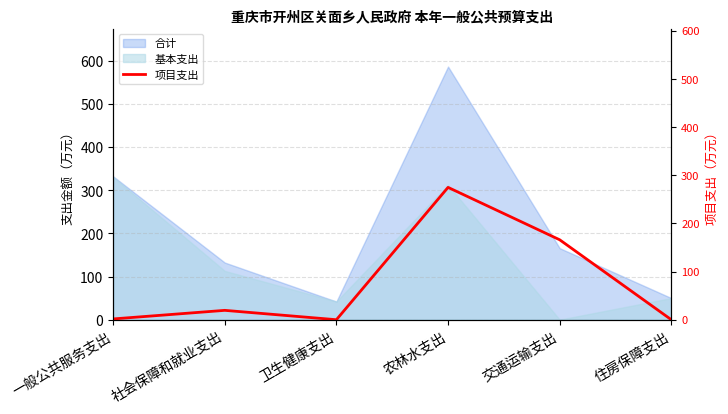

At which category does the data reach its first local peak?

社会保障和就业支出